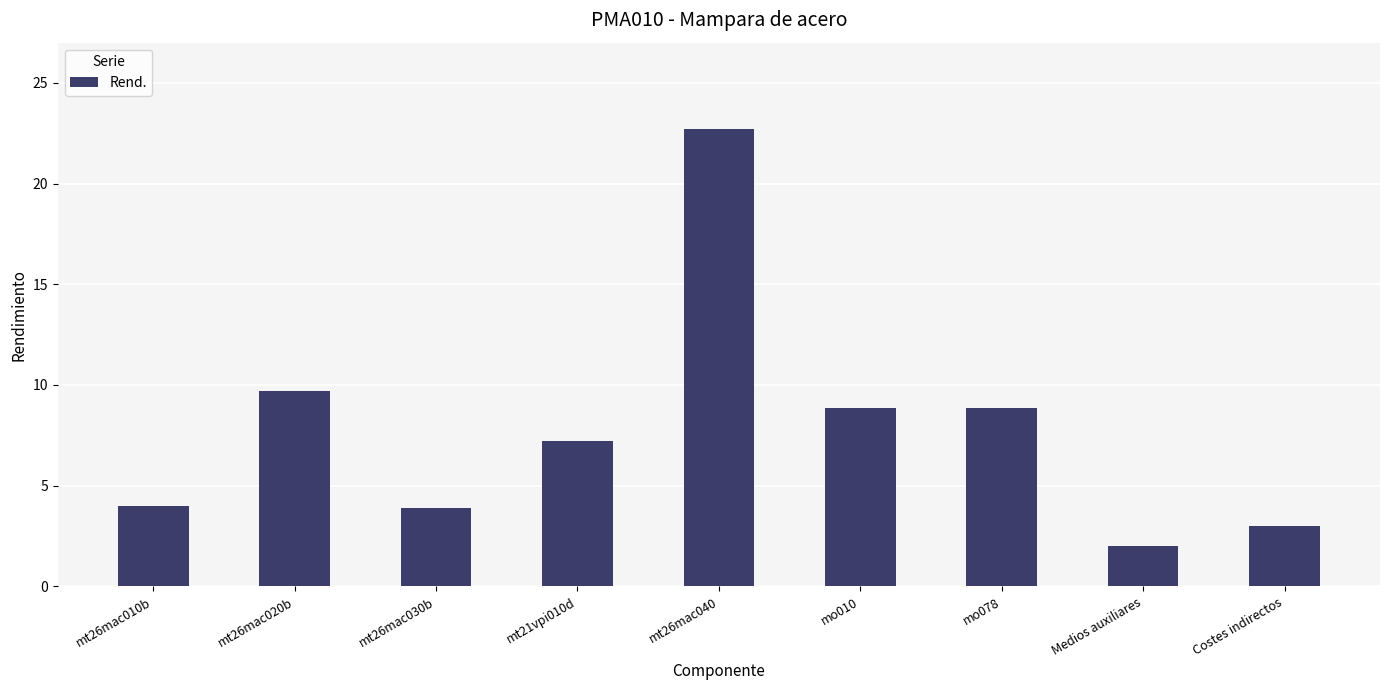

What is the label of the 1st bar from the left?

mt26mac010b